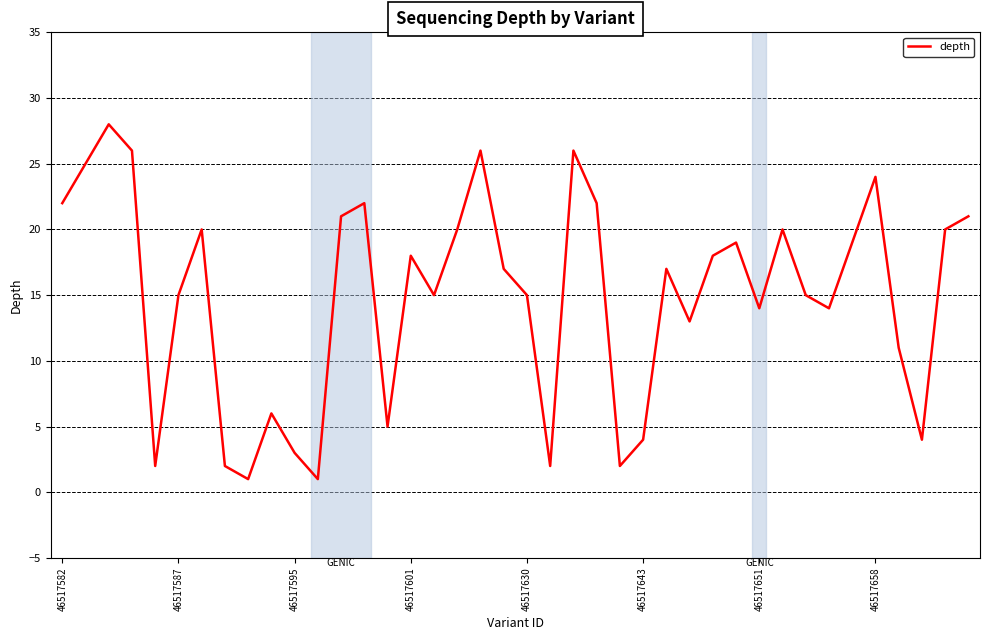

What is the greatest value displayed?

28